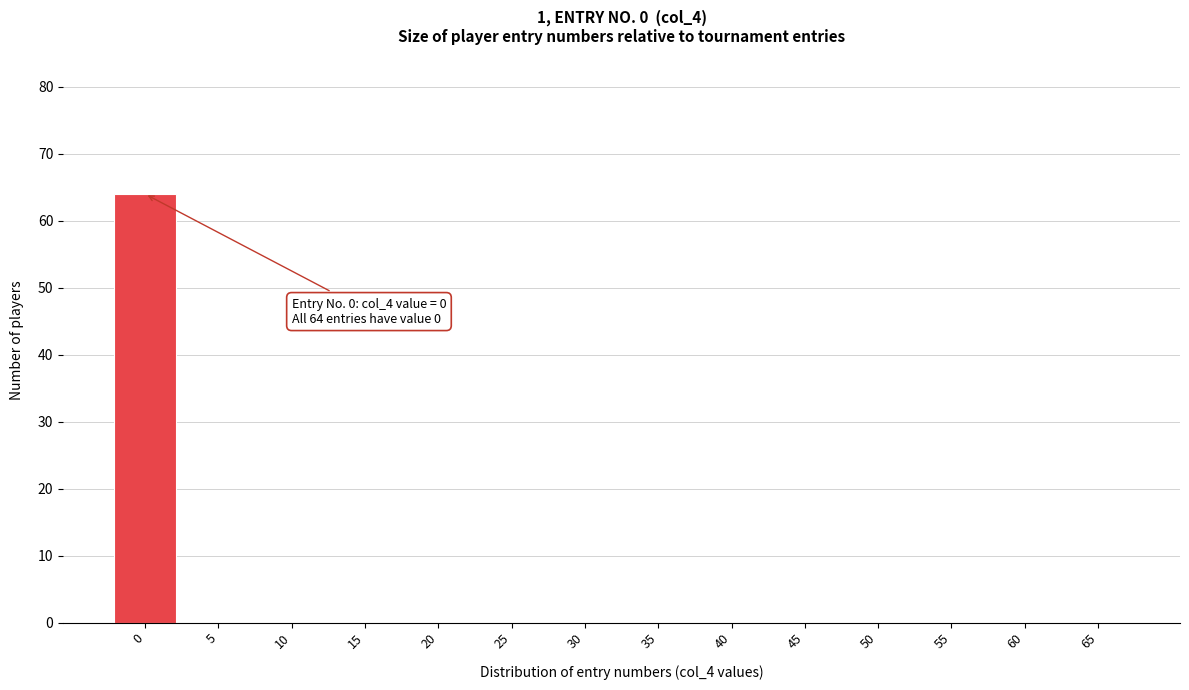

Reading left to right, list all the values displayed in this chart.

0=64	5=0	10=0	15=0	20=0	25=0	30=0	35=0	40=0	45=0	50=0	55=0	60=0	65=0